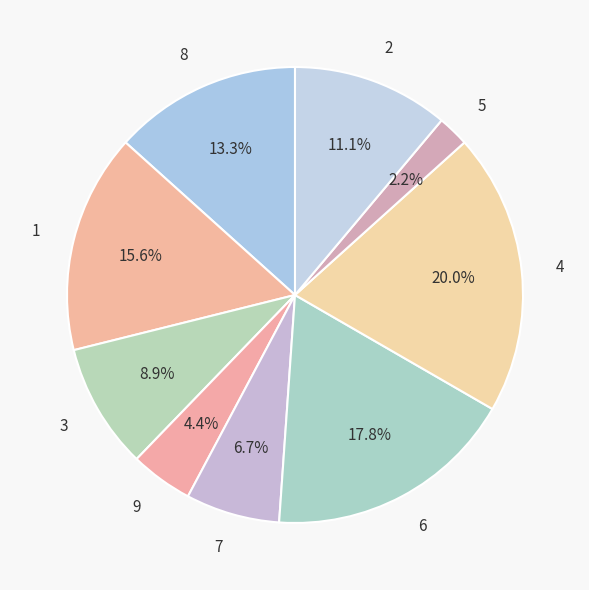

Which has a higher value, 7 or 2?

2